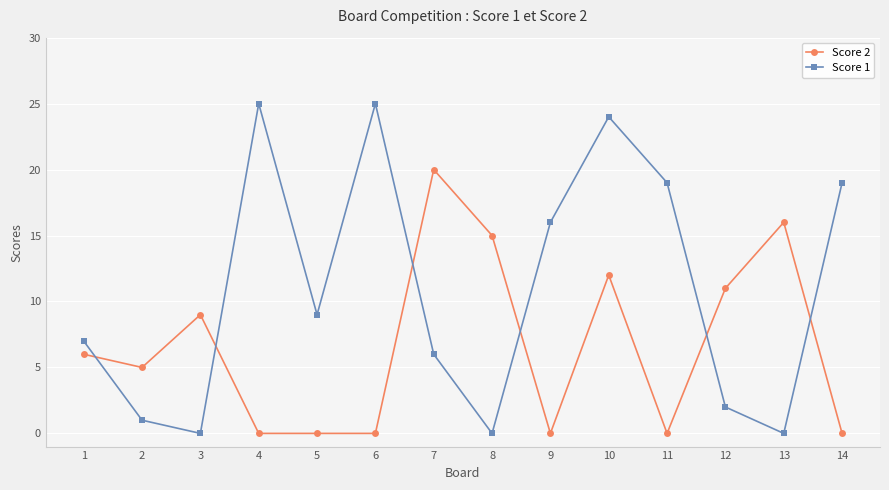

Where do Score 2 and Score 1 first cross each other?

1 and 2